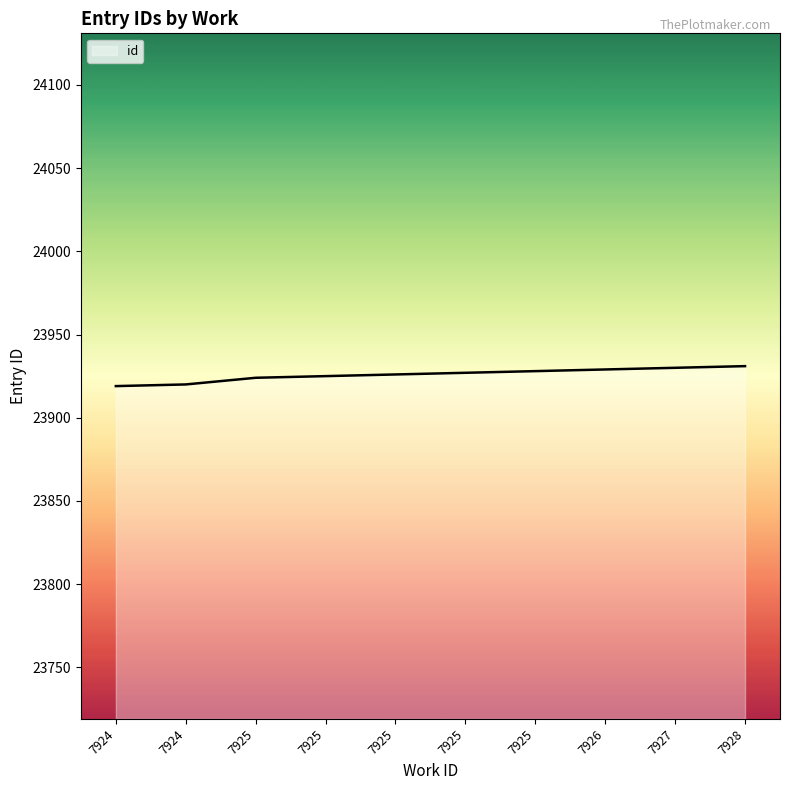

Does the chart display data point markers on the line(s)?

No